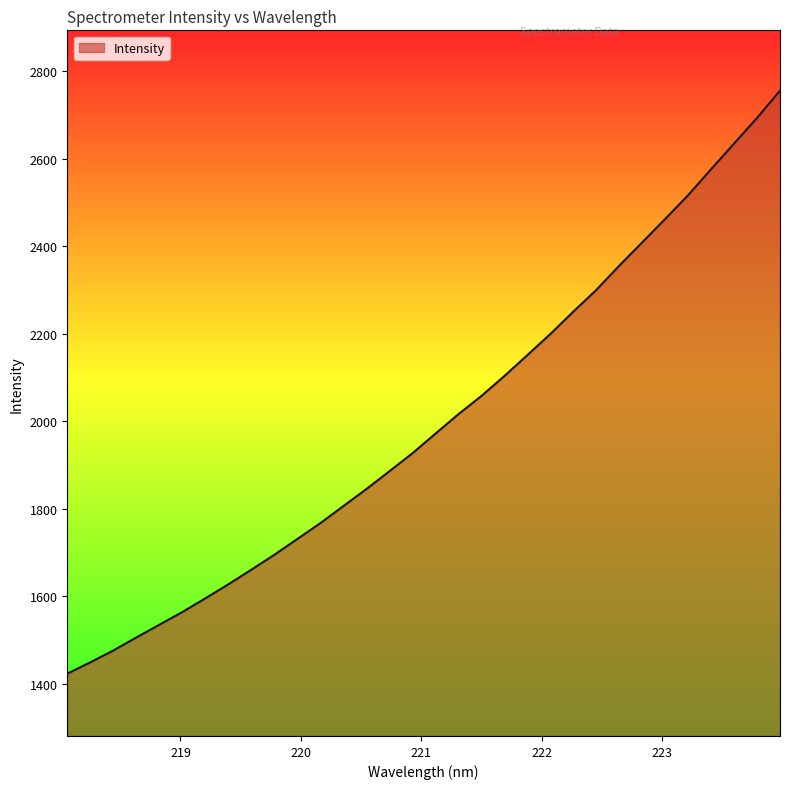

How many distinct data groups are displayed?

1